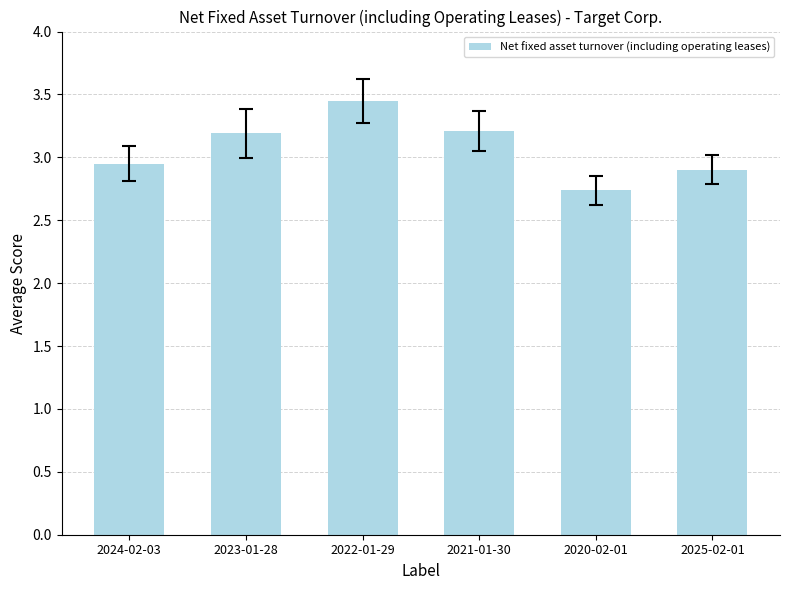

The chart shows a value of 2.2 at 2021-01-30. True or false?

False